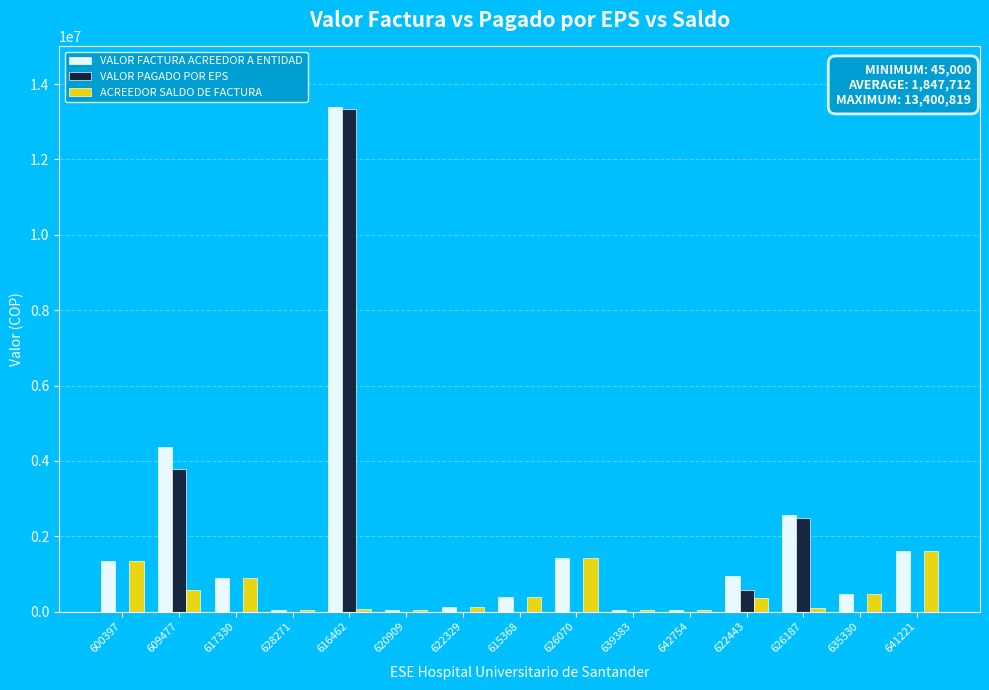

Which category has the highest value in the VALOR PAGADO POR EPS series?

616462